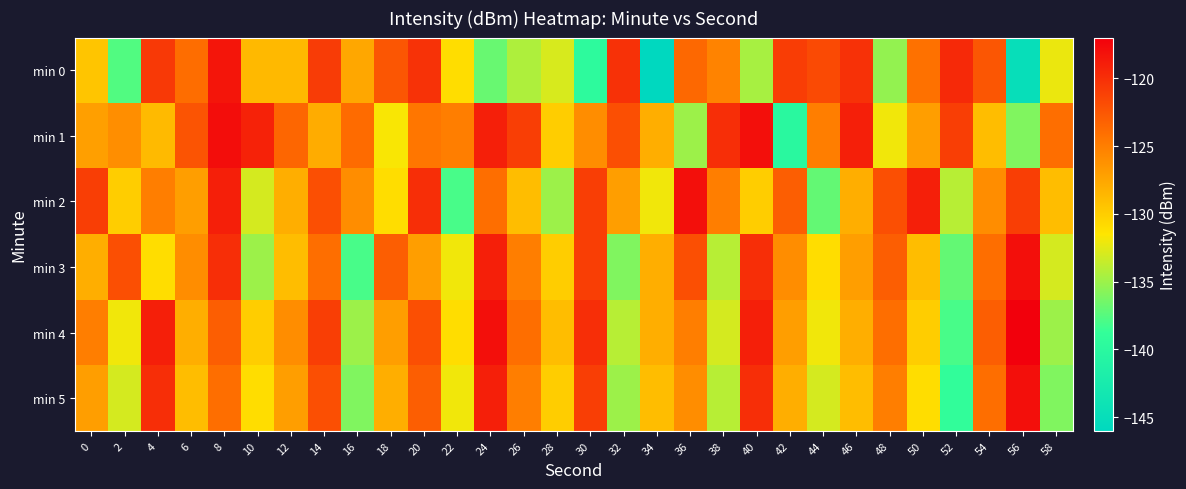

Which series has the widest spread of values?

min 0